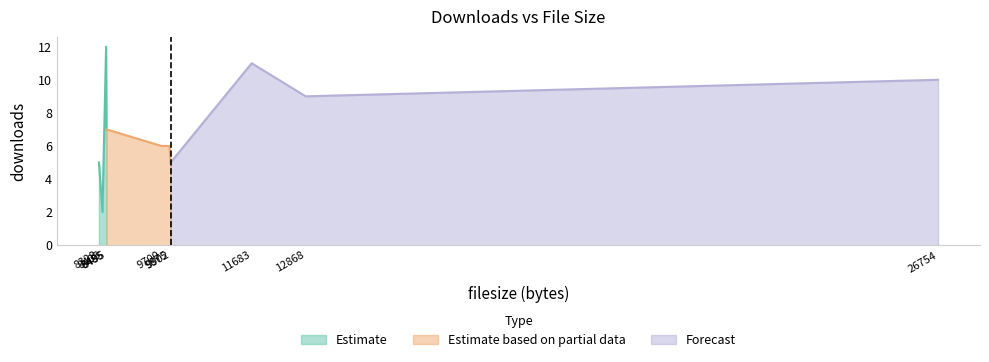

Rank the categories by value from lowest to highest.

8405, 9902, 8328, 9875, 9700, 8495, 12868, 26754, 11683, 8485